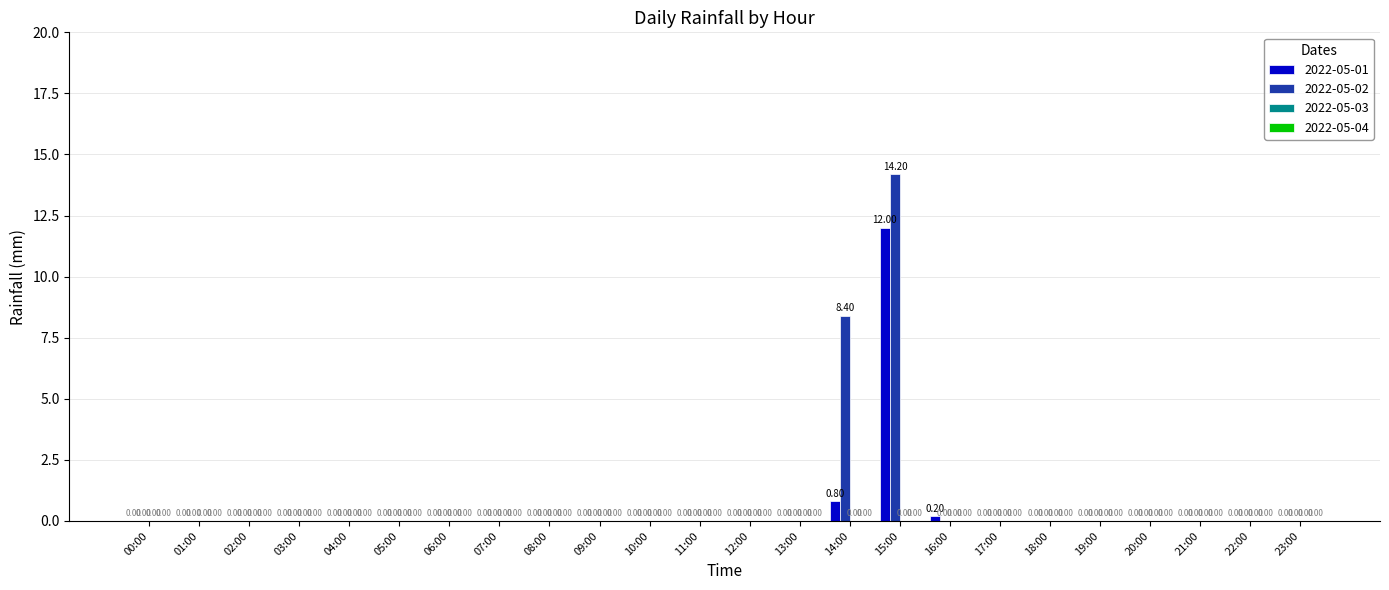

What is the average value of the 2022-05-02 series?

0.9